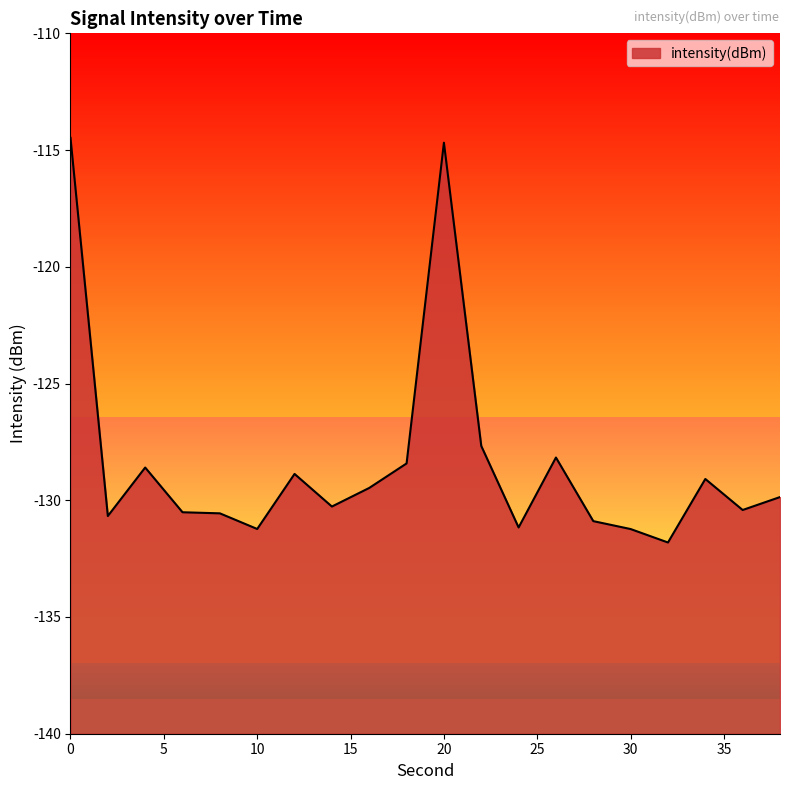

Reading left to right, what are all the values shown in this chart?

-114.5	-130.7	-128.6	-130.5	-130.6	-131.2	-128.9	-130.3	-129.5	-128.4	-114.7	-127.7	-131.2	-128.2	-130.9	-131.2	-131.8	-129.1	-130.4	-129.9